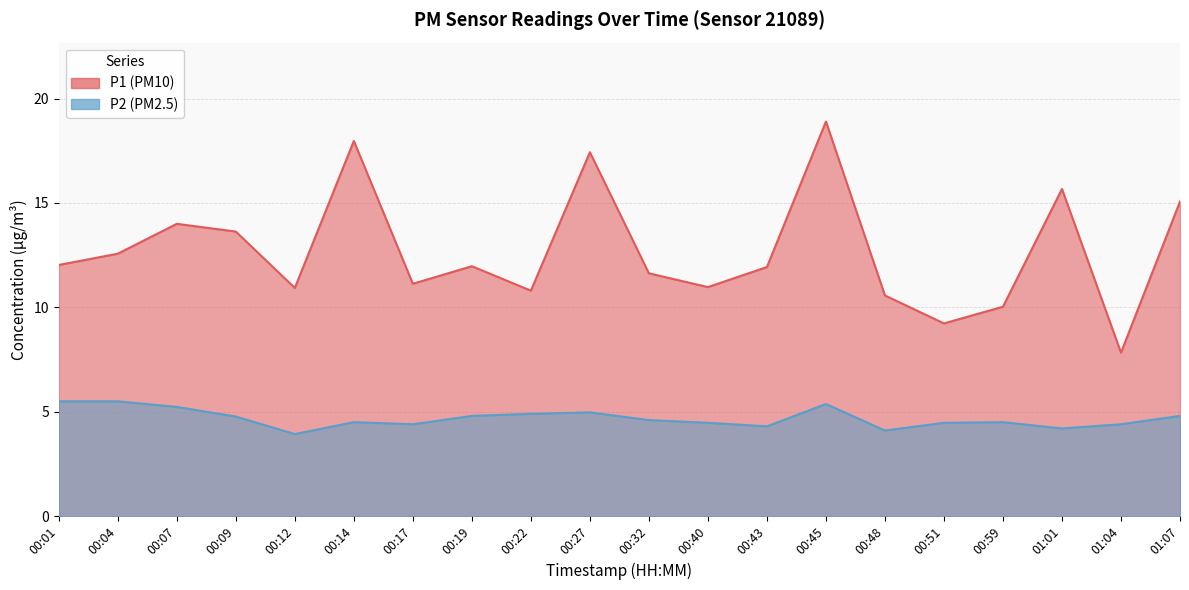

Reading left to right, transcribe all the data shown in this chart.

P1: 12.0	12.6	14.0	13.6	10.9	18.0	11.1	12.0	10.8	17.4	11.6	11.0	11.9	18.9	10.6	9.2	10.0	15.7	7.8	15.1
P2: 5.5	5.5	5.2	4.8	3.9	4.5	4.4	4.8	4.9	5.0	4.6	4.5	4.3	5.4	4.1	4.5	4.5	4.2	4.4	4.8